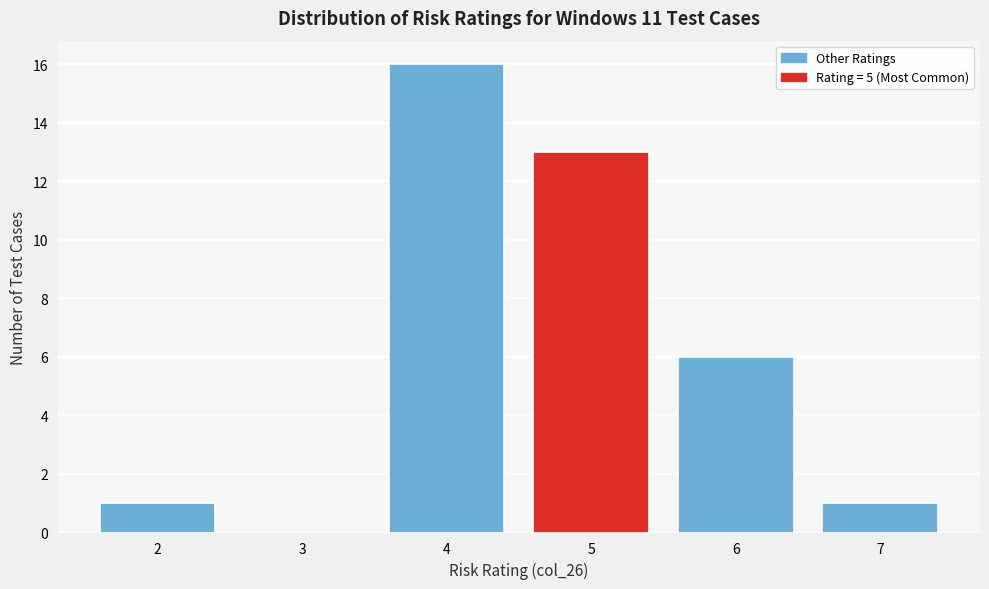

Reading left to right, list every bar in this chart as the range it spans on the x-axis followed by its height. The values are not printed on the chart, so give them approximately, as read against the axis.

1.5 to 2.5: 1
2.5 to 3.5: 0
3.5 to 4.5: 16
4.5 to 5.5: 13
5.5 to 6.5: 6
6.5 to 7.5: 1